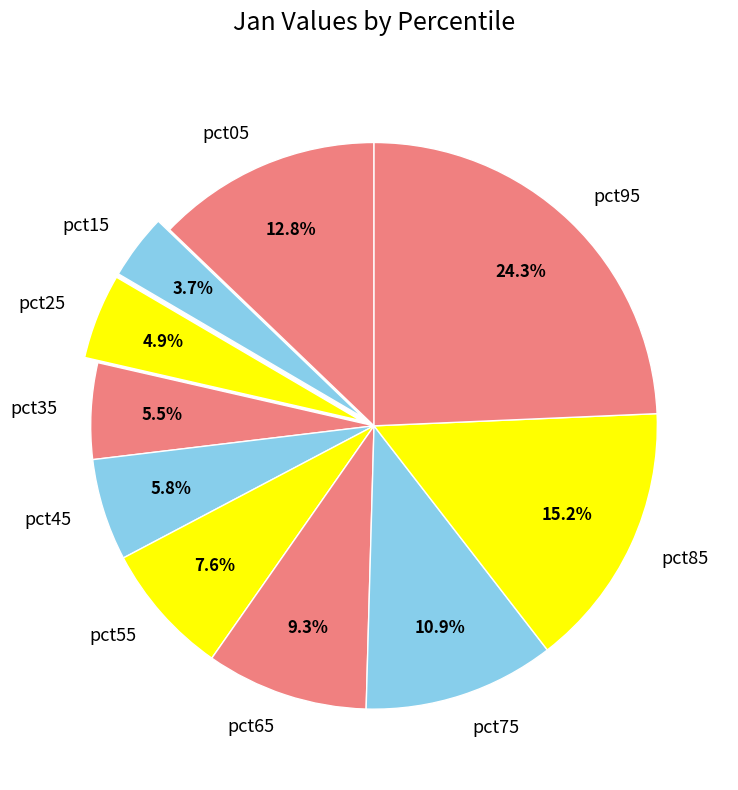

Does pct95 account for over 50% of the chart?

No